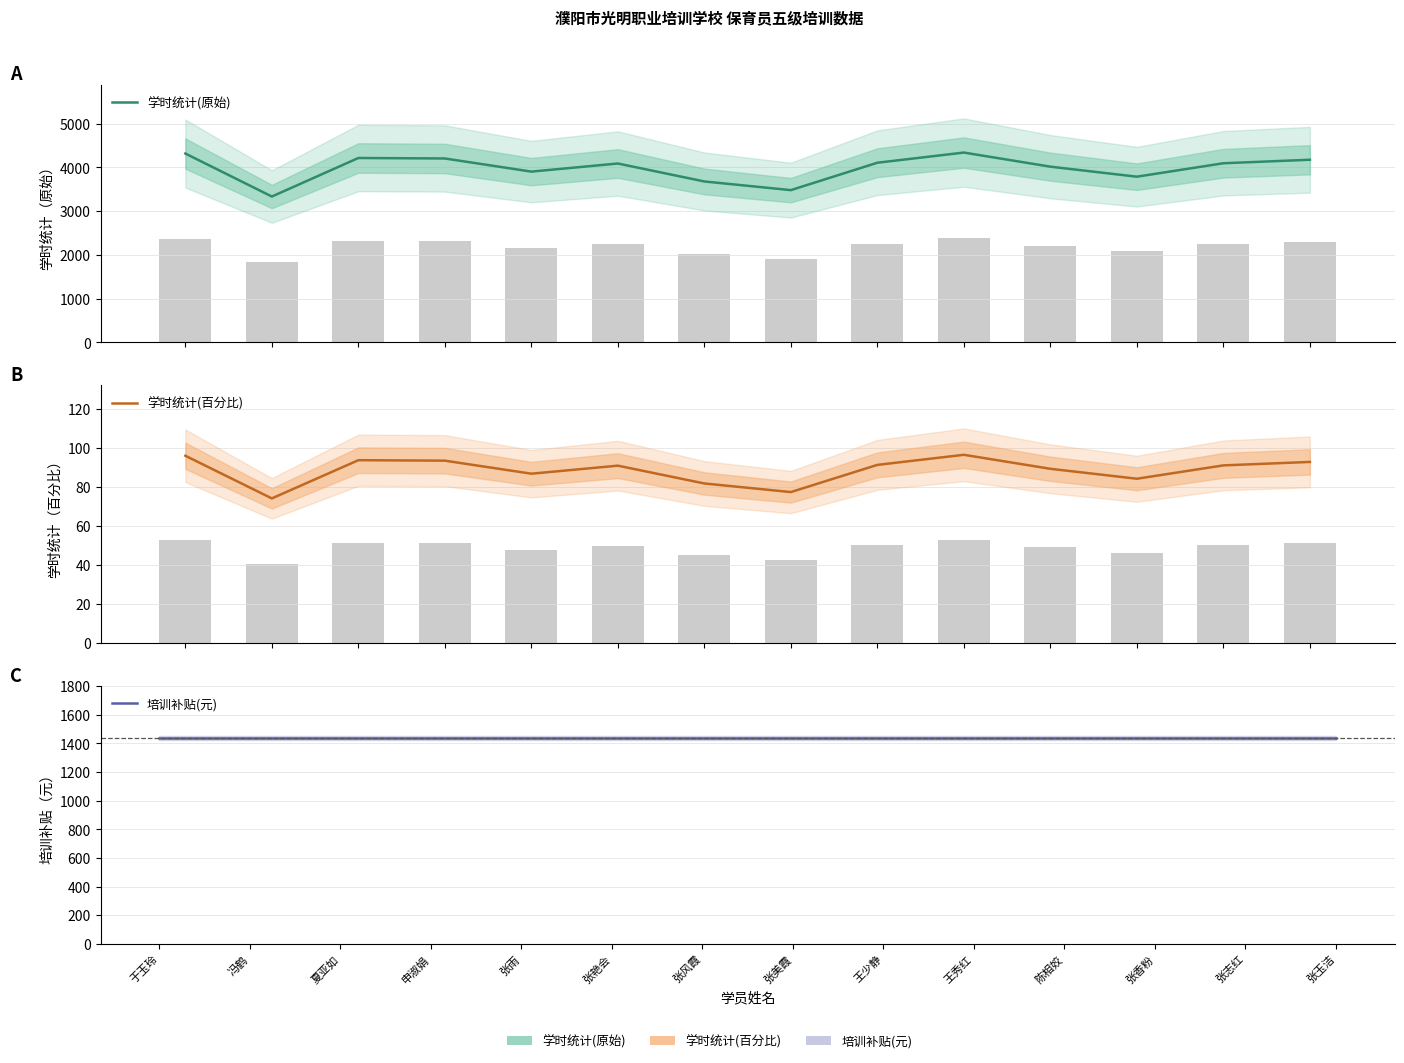

Reading right to left, extract all data points from this chart.

学时统计(原始): 4173.0	4093.0	3786.0	4015.0	4337.0	4105.0	3479.0	3677.0	4087.0	3902.0	4202.0	4213.0	3333.0	4315.0
学时统计(百分比): 92.7	91.0	84.1	89.2	96.4	91.2	77.3	81.7	90.8	86.7	93.4	93.6	74.1	95.9
培训补贴(元): 1440.0	1440.0	1440.0	1440.0	1440.0	1440.0	1440.0	1440.0	1440.0	1440.0	1440.0	1440.0	1440.0	1440.0